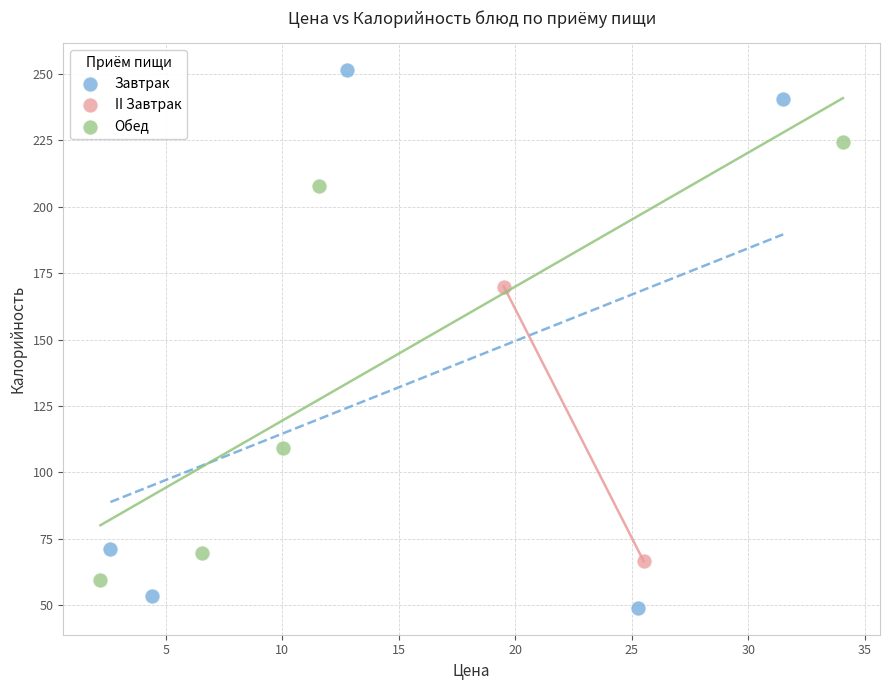

Which series contains the lowest Y value?

Завтрак